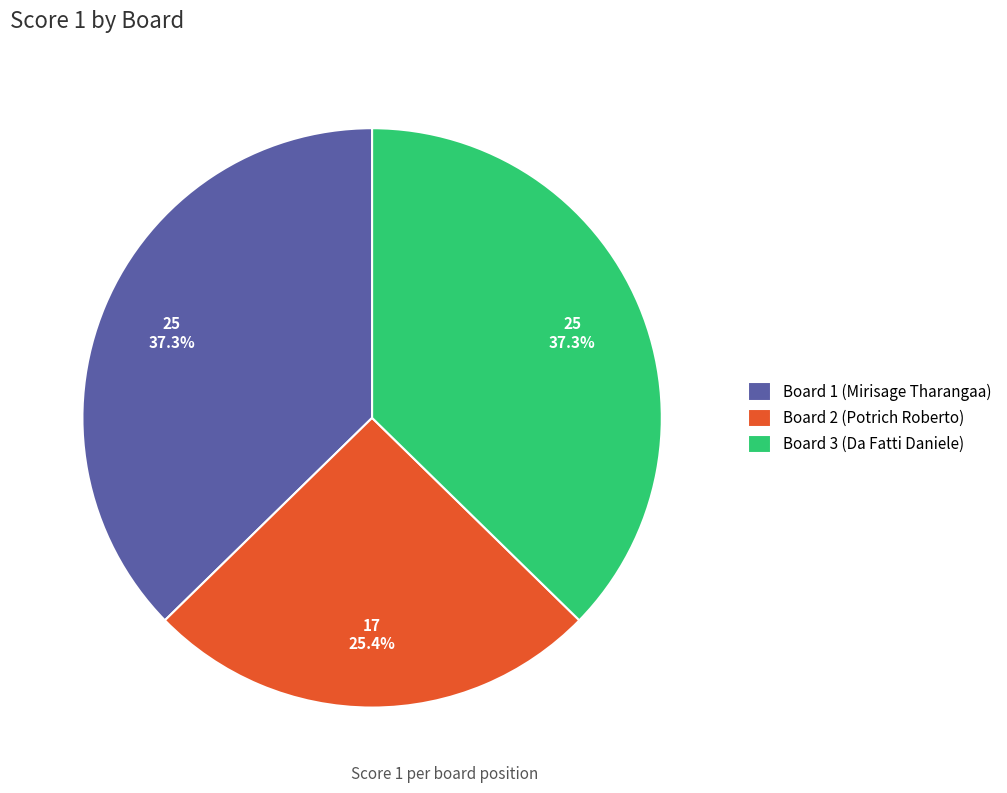

To the nearest percent, what is the average slice percentage?

33%